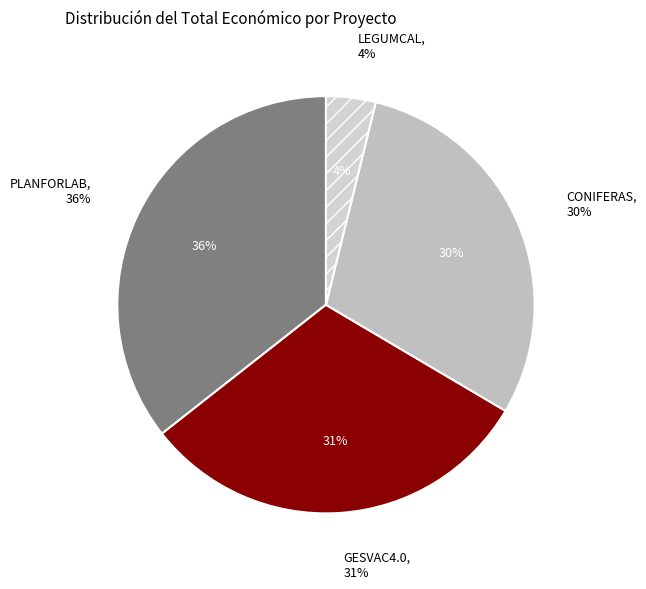

Which category has the smallest portion of the pie?

LEGUMCAL